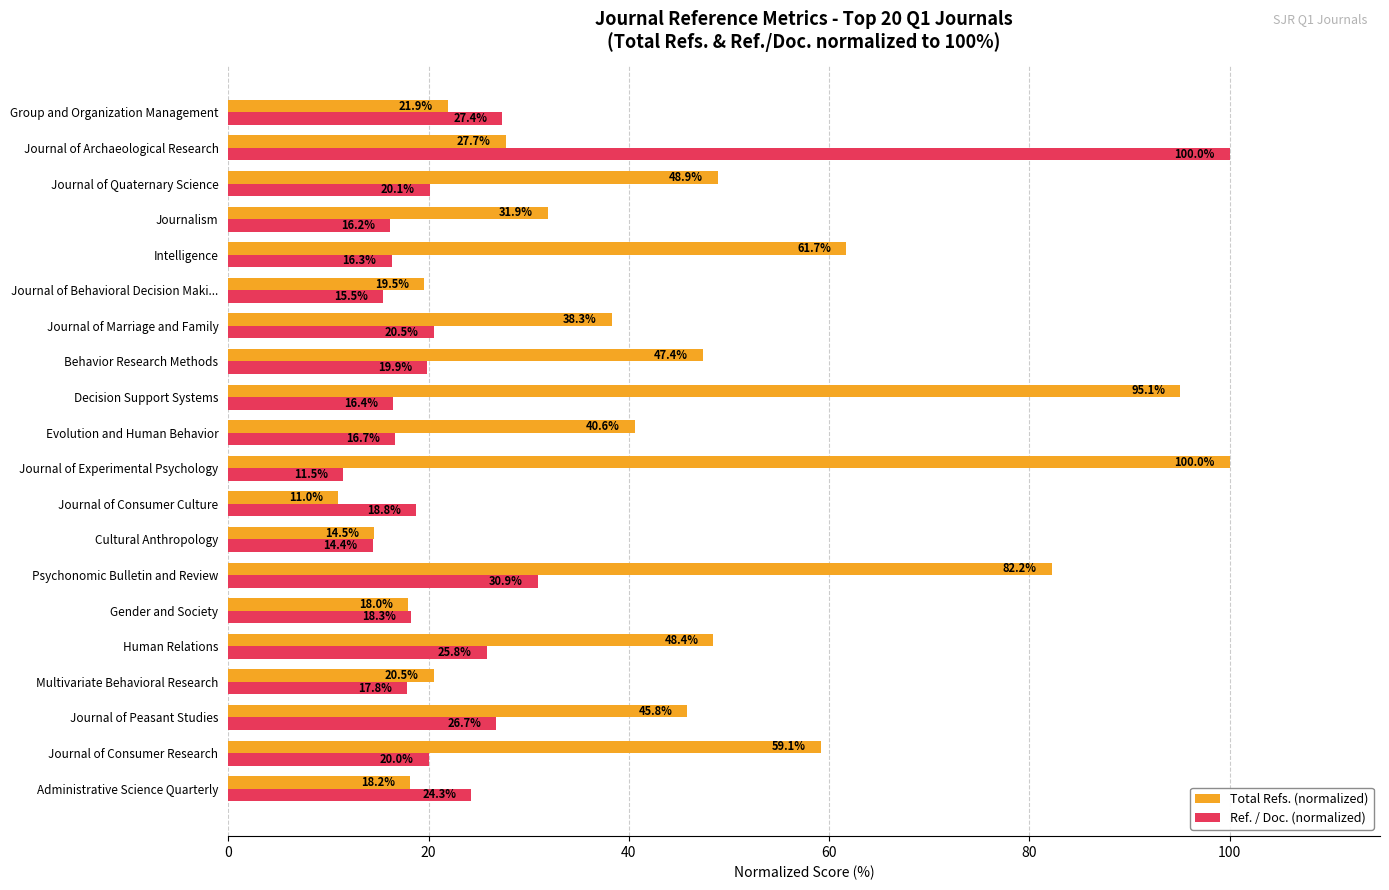

True or false: Total Refs. (normalized) has a value of 94.2 at Journal of Consumer Research.

False